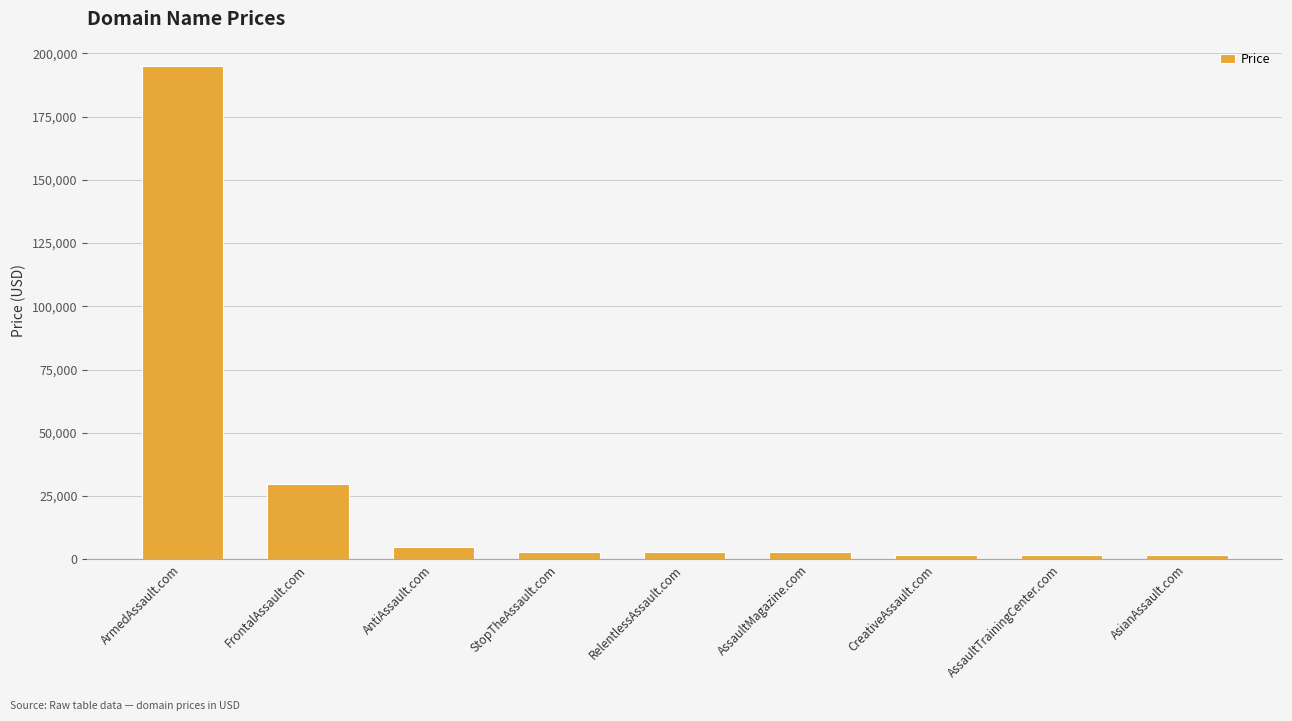

How many bars are there in total?

9